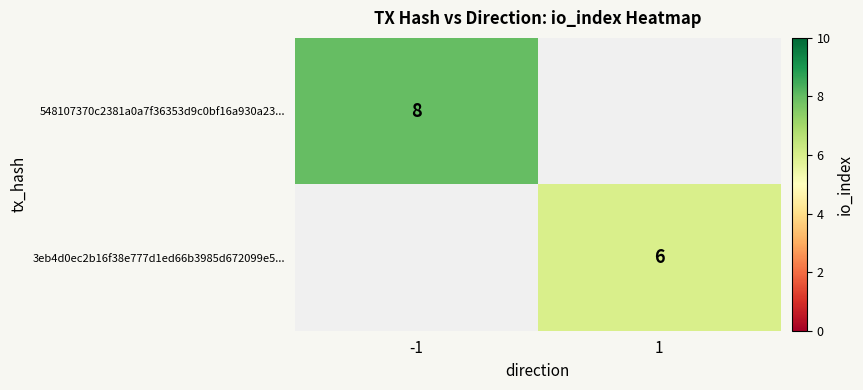

Is it true that 548107370c2381a0a7f36353d9c0bf16a930a23... equals 8 at -1?

True